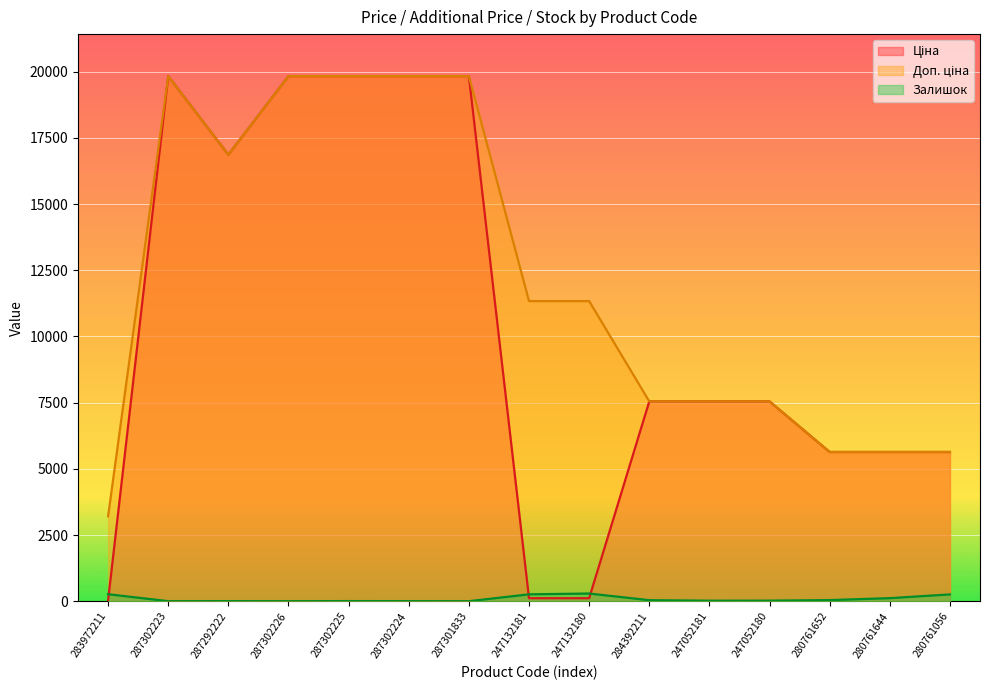

What is the sum of all Ціна values?

155822.9